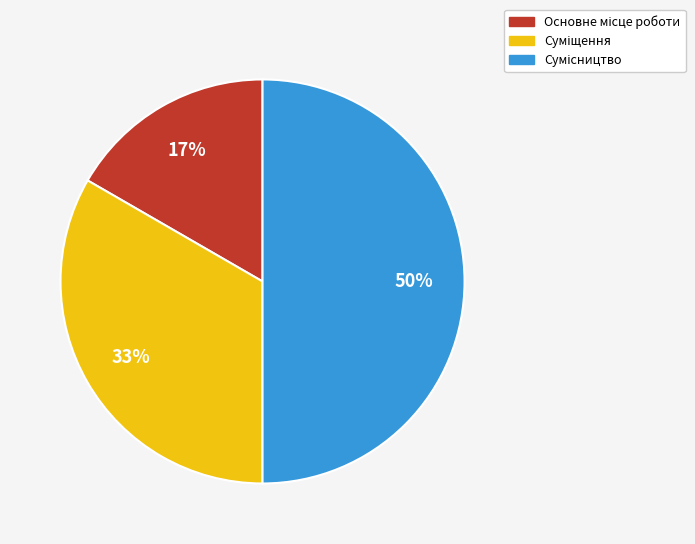

To the nearest percent, what is the average slice percentage?

33%